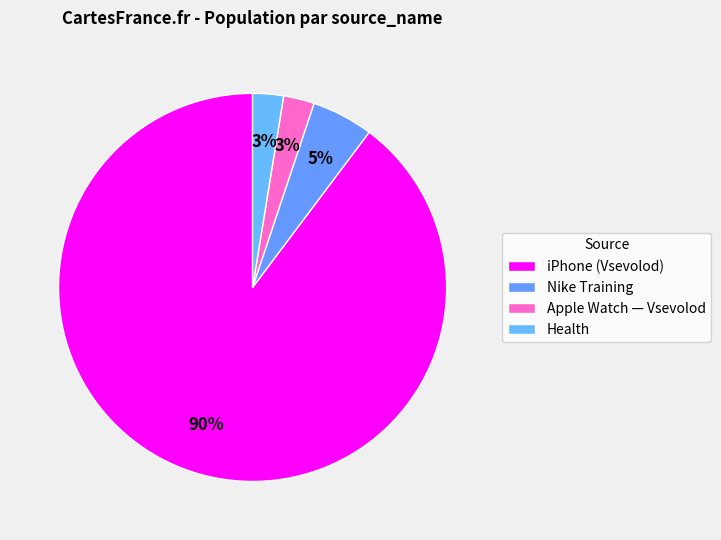

The Nike Training slice represents 4% of the pie. True or false?

False